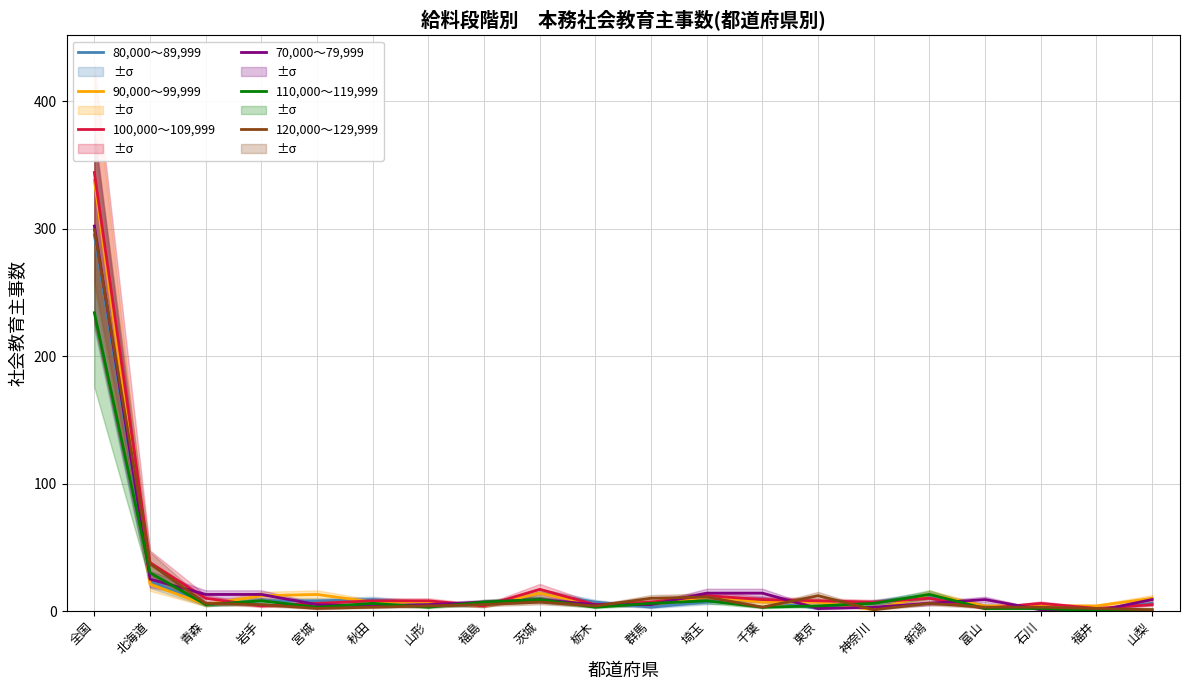

What is the total value across all series at 栃木?

29